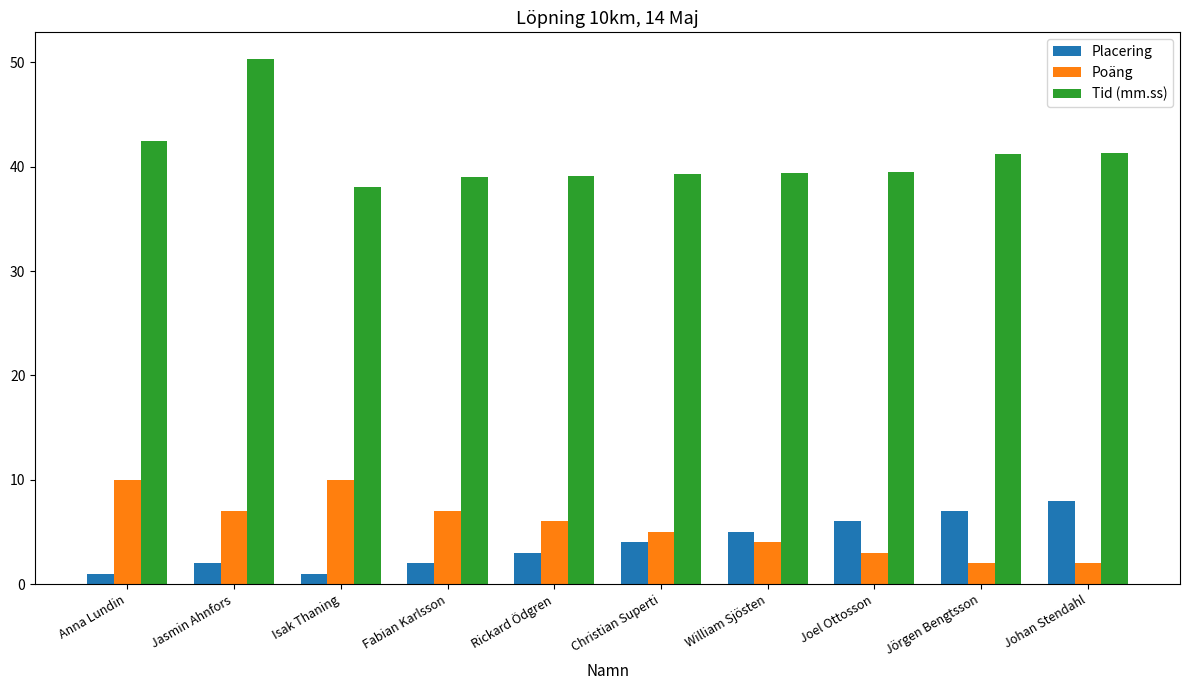

True or false: Poäng has a value of 2.0 at Johan Stendahl.

True